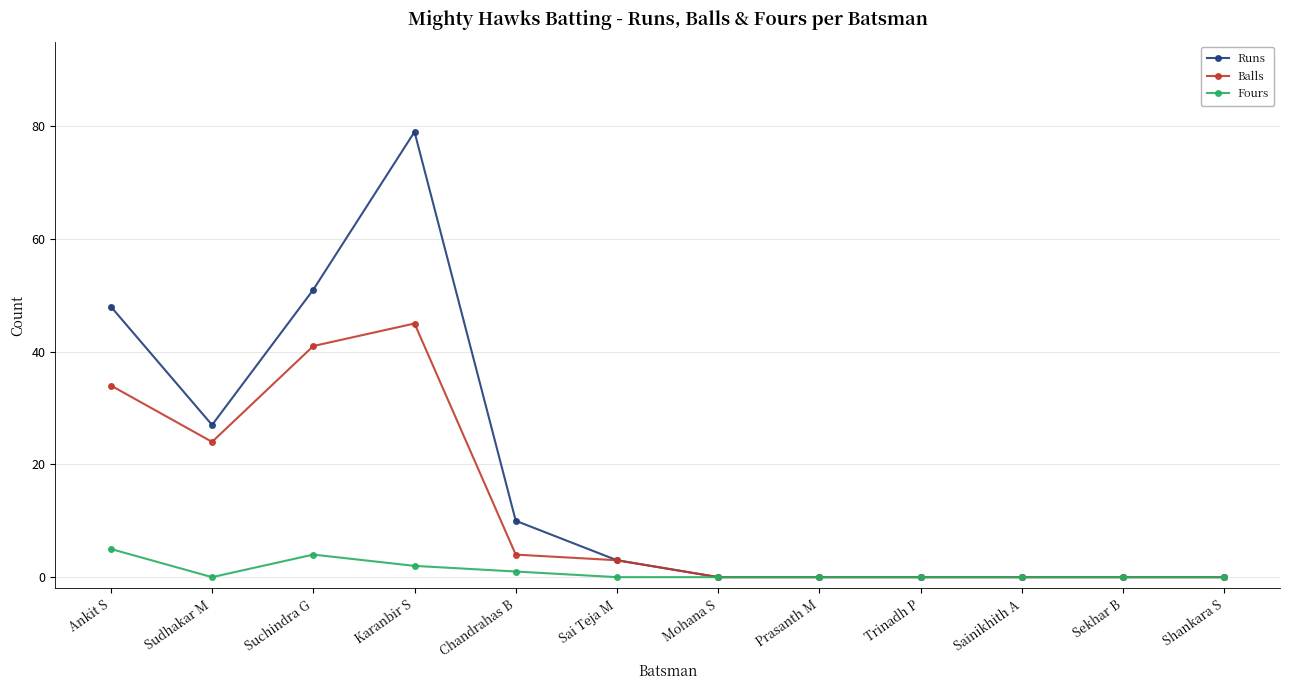

What is the sum of all Runs values?

218